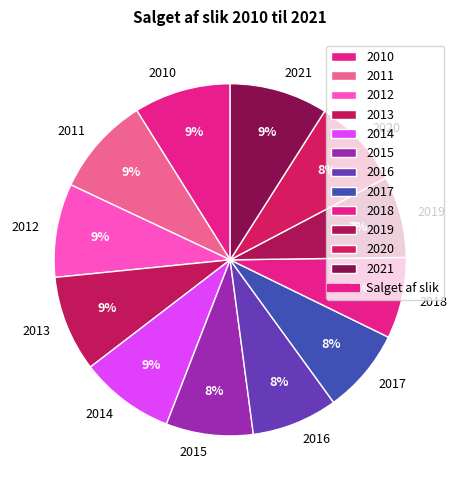

Does any single category account for the majority?

No